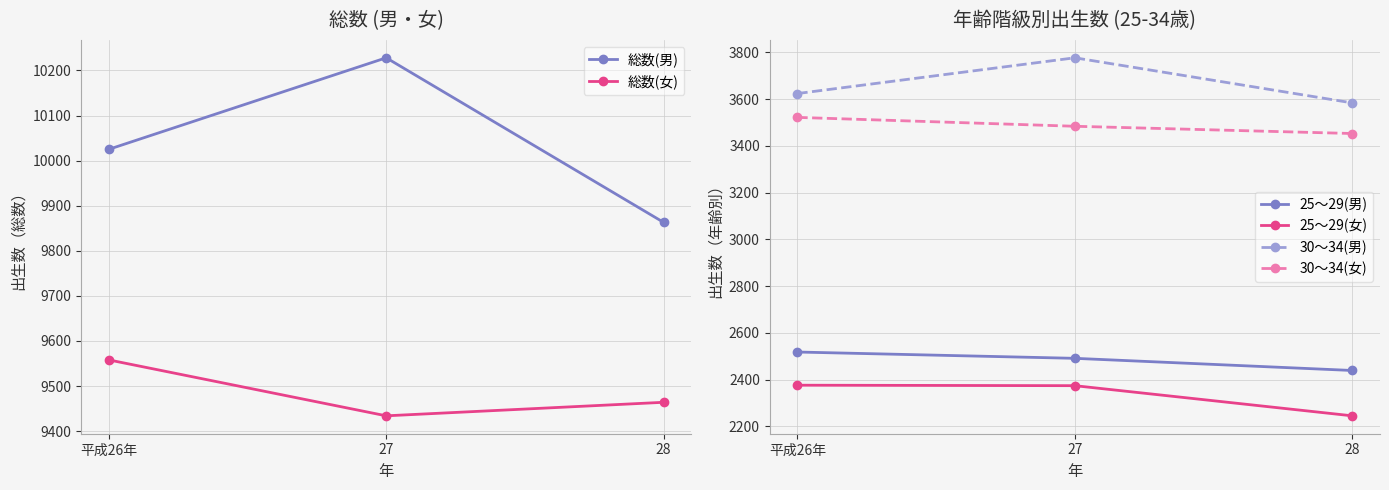

What is the sum of the 30～34(男) values at 27 and 平成26年?

7401